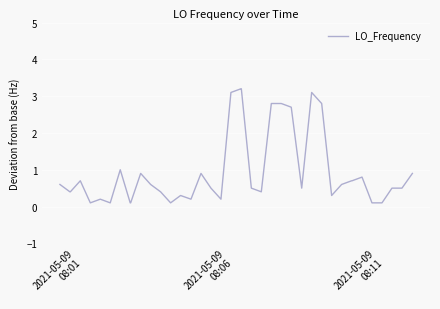

How many lines are shown in the chart?

1